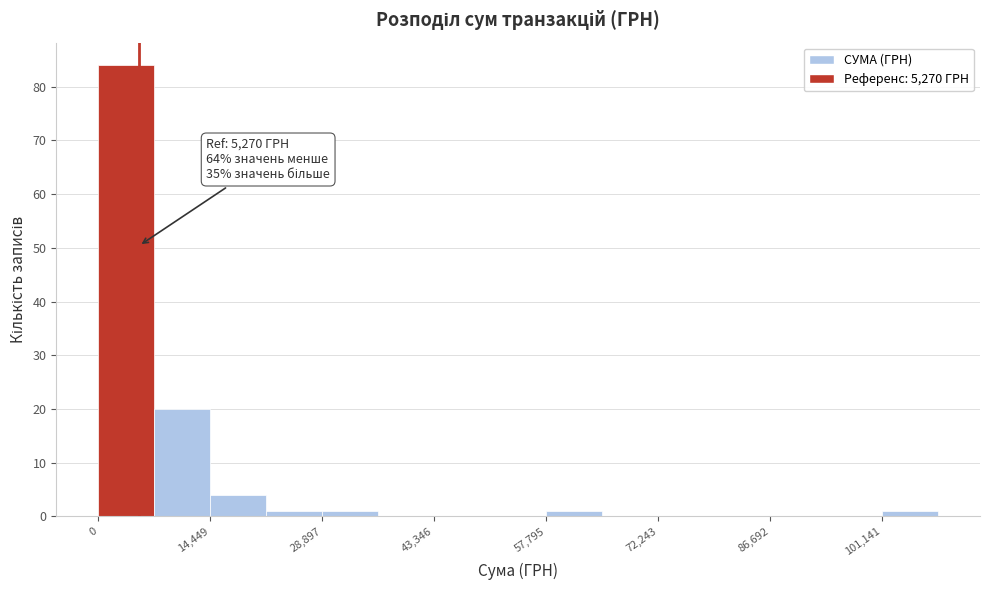

Read against the x-axis, roughly where is the centre of the tallest bar?

4000